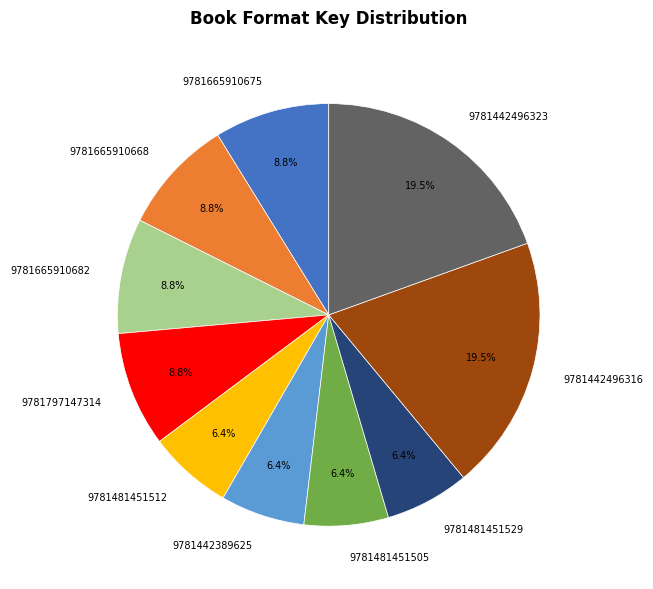

Between 9781481451512 and 9781665910668, which is larger?

9781665910668